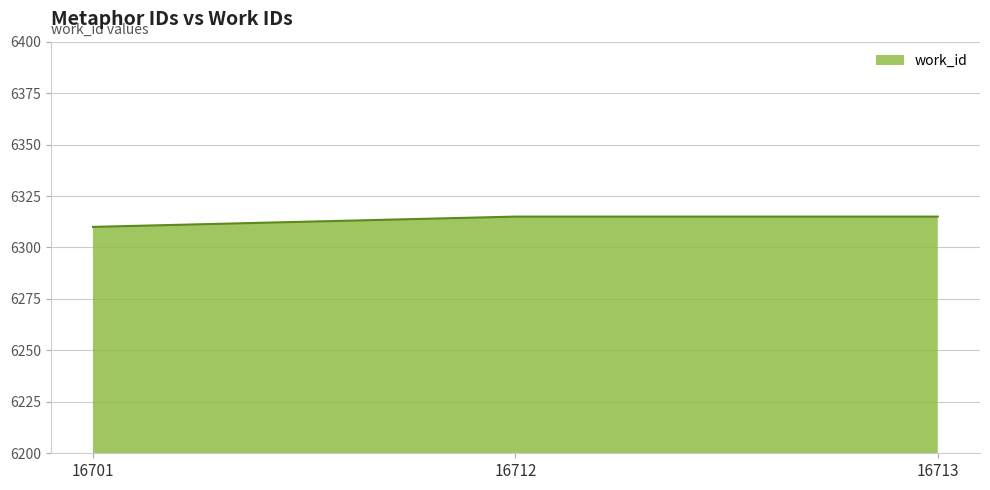

The value at 16701 is 3143. True or false?

False